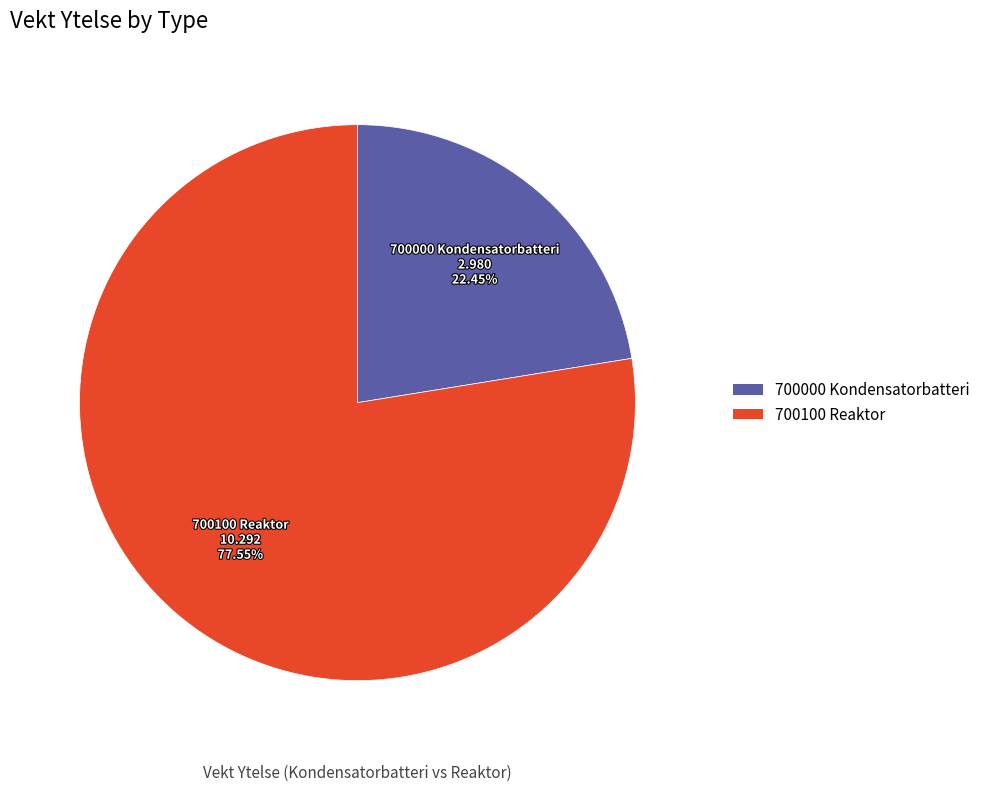

What is the ratio of the value at 700000 Kondensatorbatteri to the value at 700100 Reaktor?

0.3